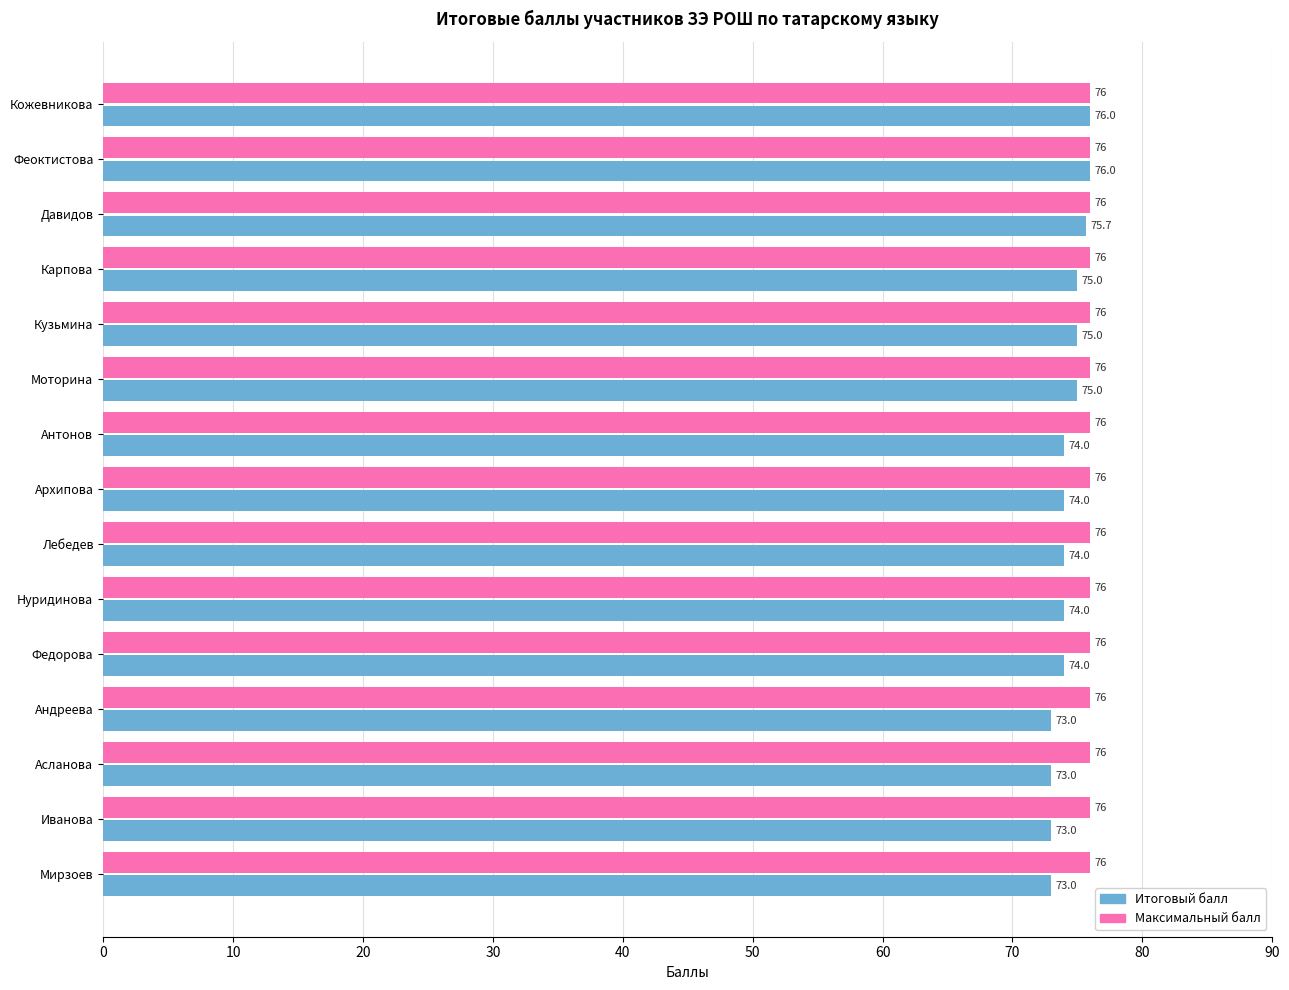

What is the spread (max minus min) of values at Мирзоев?

3.0